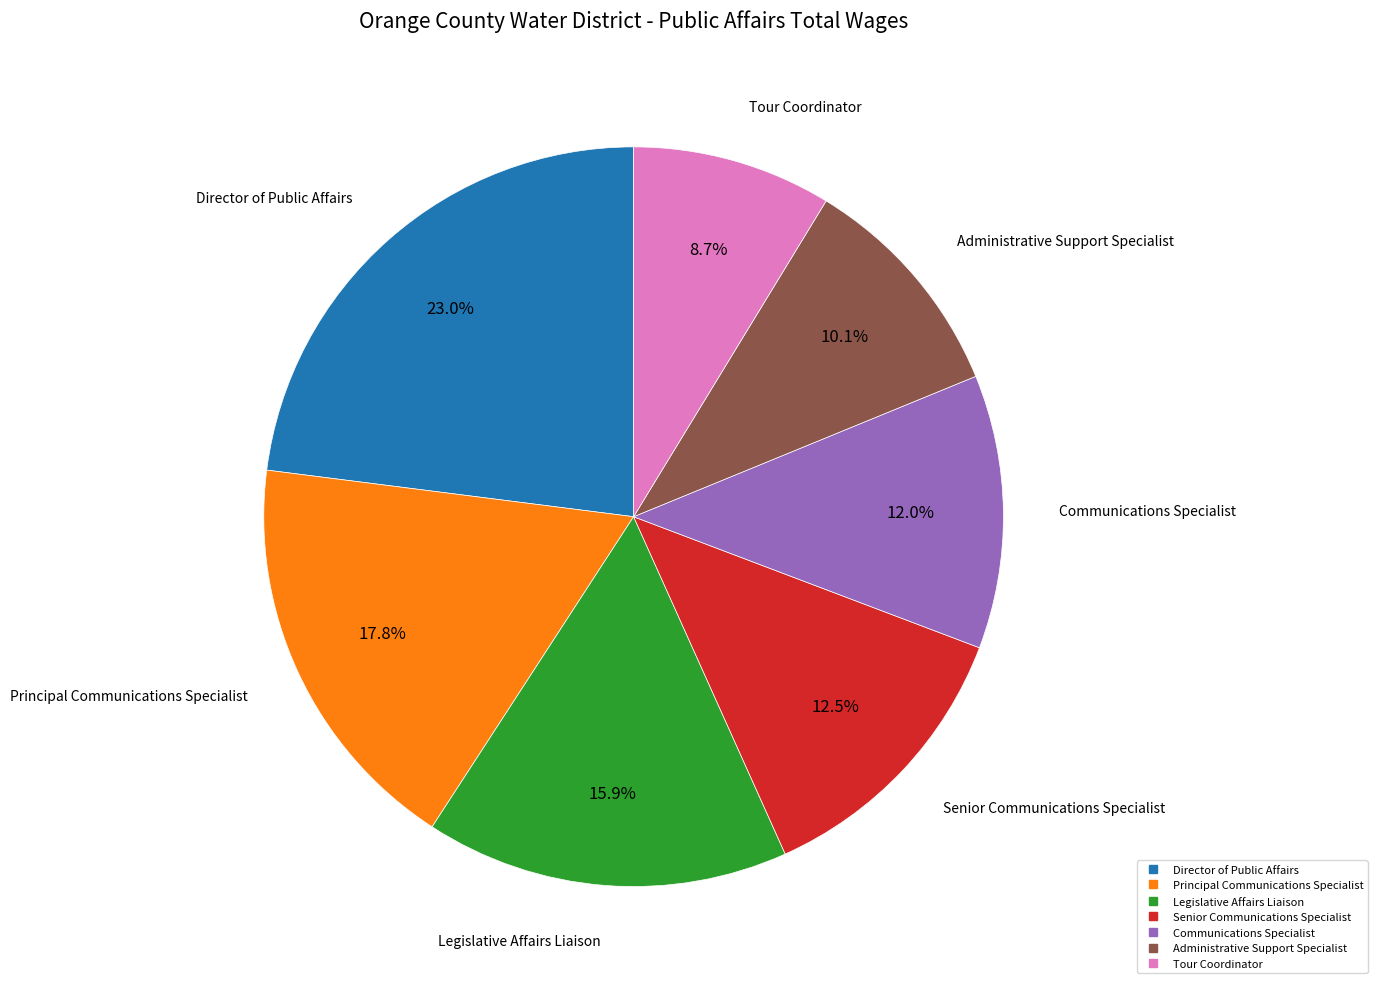

Which slice is the smallest?

Tour Coordinator